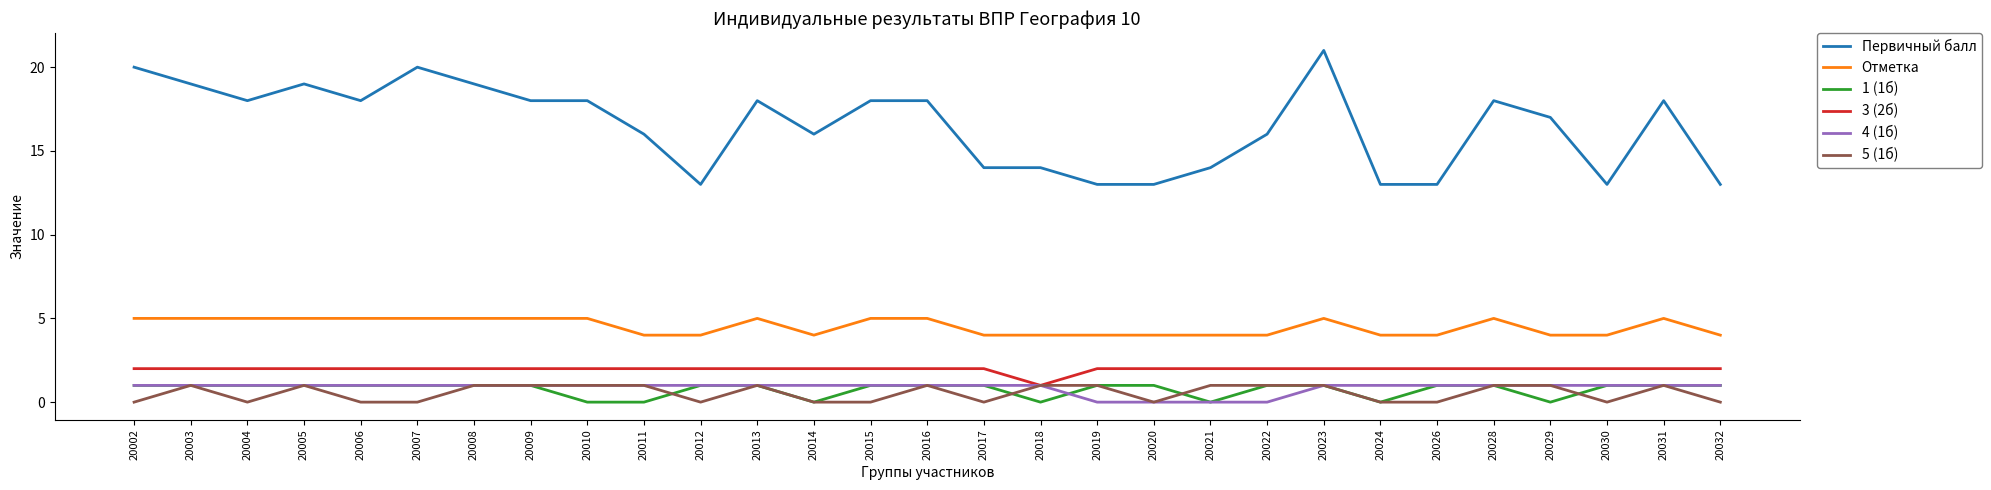

Is it true that Первичный балл equals 13 at 20020?

True